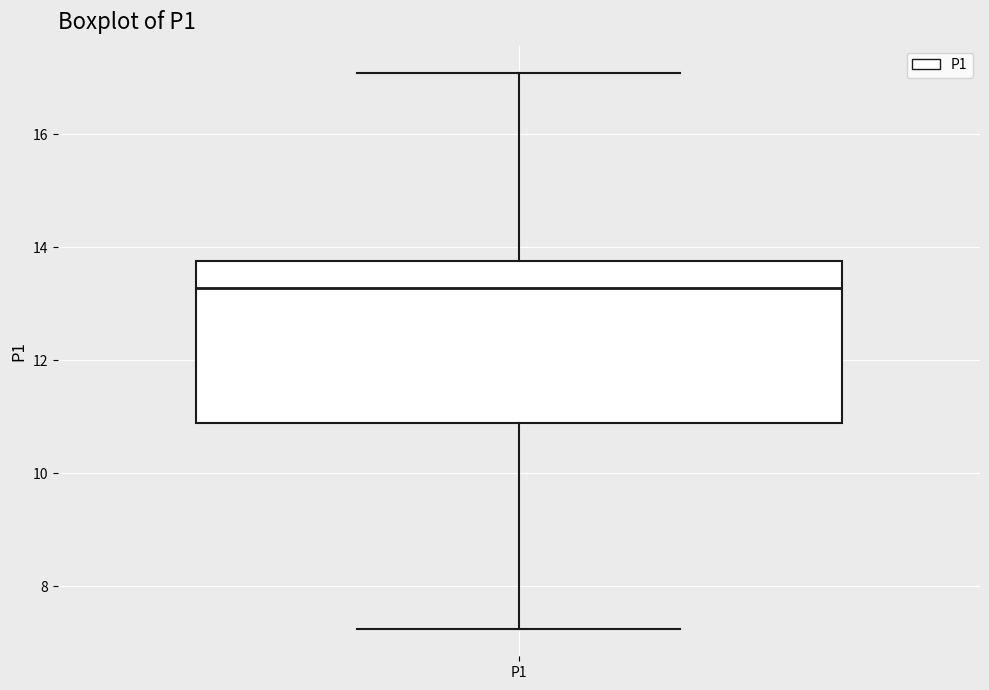

Read this box plot against the y-axis: the position of the median line, the range covered by the box, and the ends of both whiskers. The values are not printed on the chart, so give them approximately, as read against the axis.

median 13.2, box 10.8 to 13.8, whiskers 7.2 to 17.0